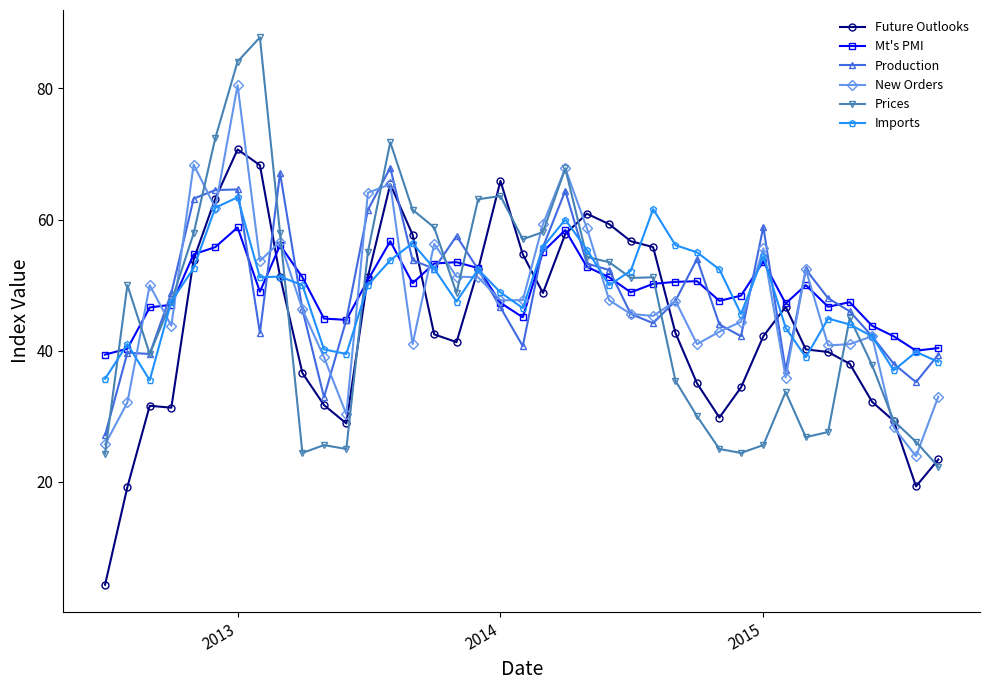

At how many categories does at least one series exceed 4?

39